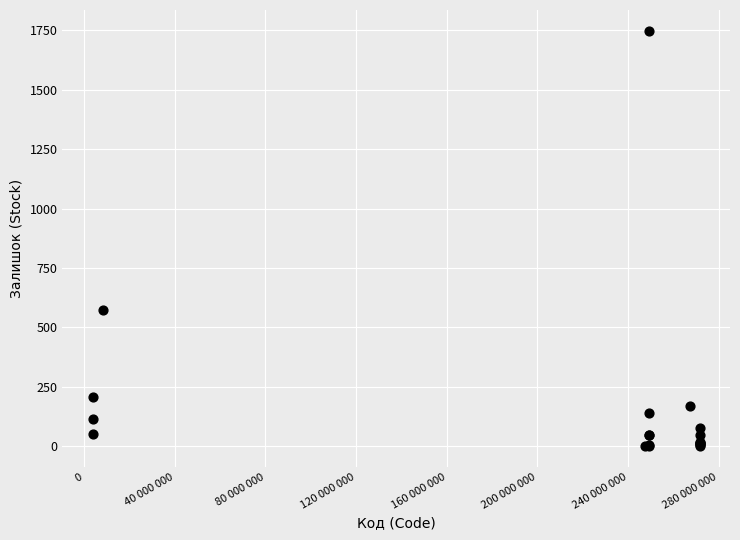

What Y value in the scatter plot is closest to 874?

573